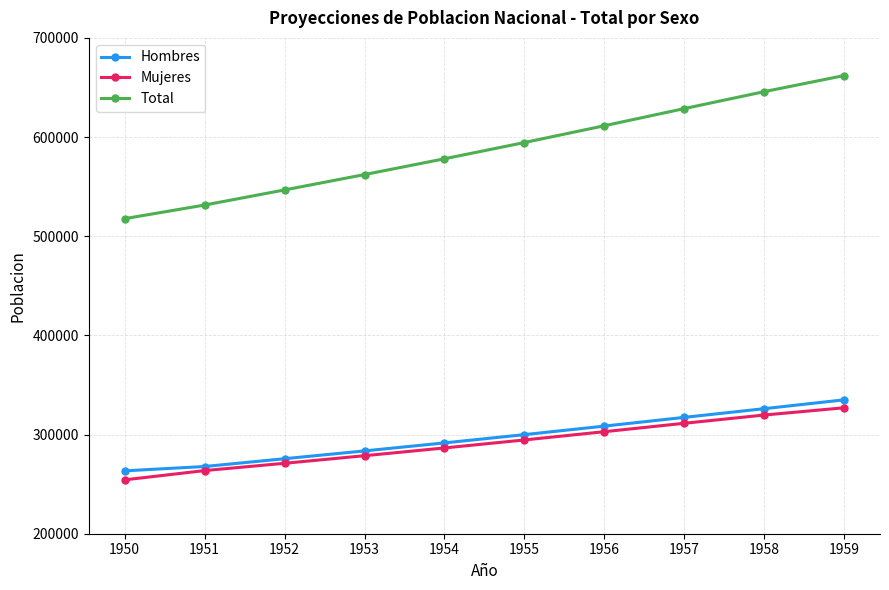

Which series has the widest spread of values?

Total